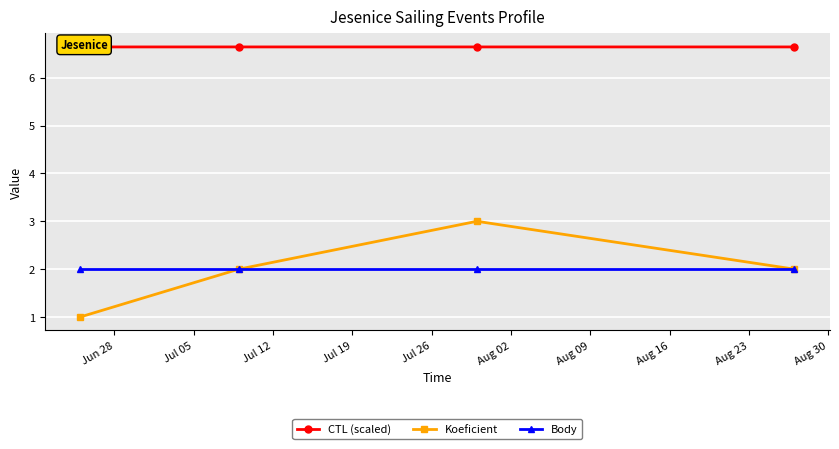

Is the value of CTL (scaled) at Jul 19 greater than the value of Koeficient at Jul 05?

Yes